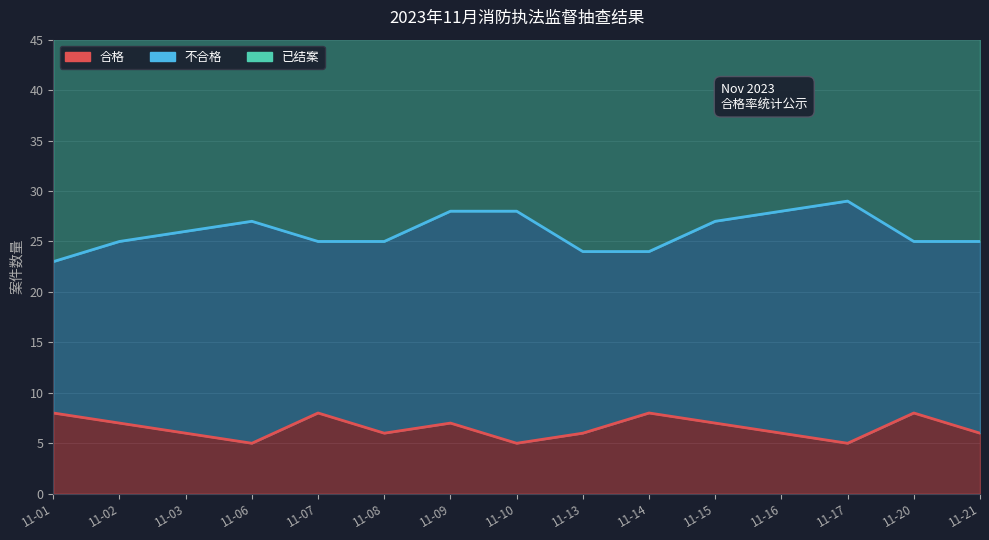

What is the value of the 合格 point at the 8th from the left?

5